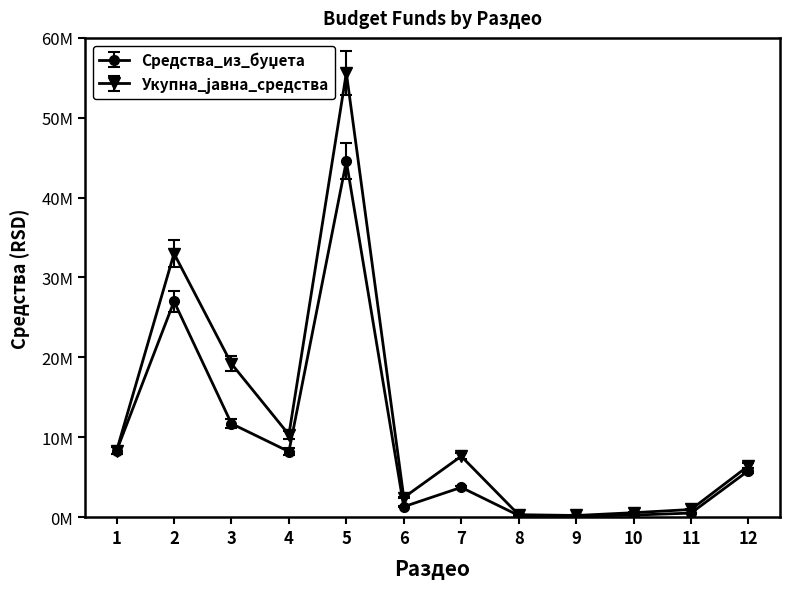

True or false: Средства_из_буџета and Укупна_јавна_средства cross at least once.

False